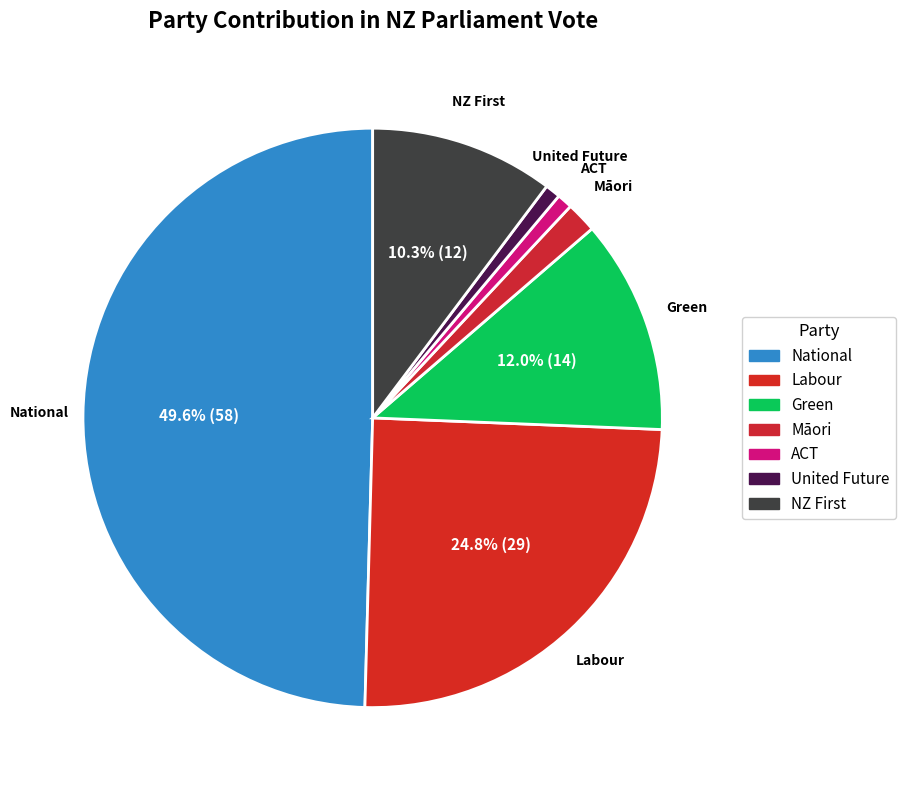

To the nearest percent, what percentage of the pie is United Future?

1%